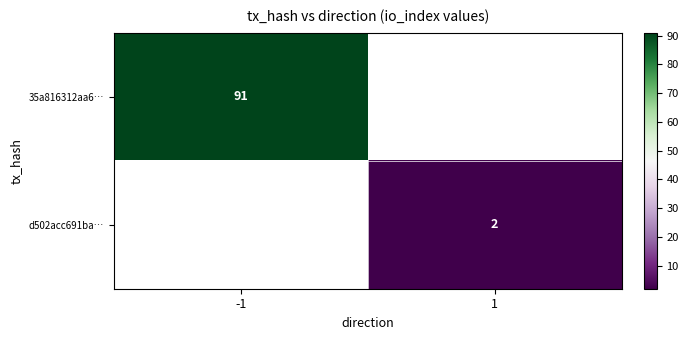

Count the number of data series in this chart.

2